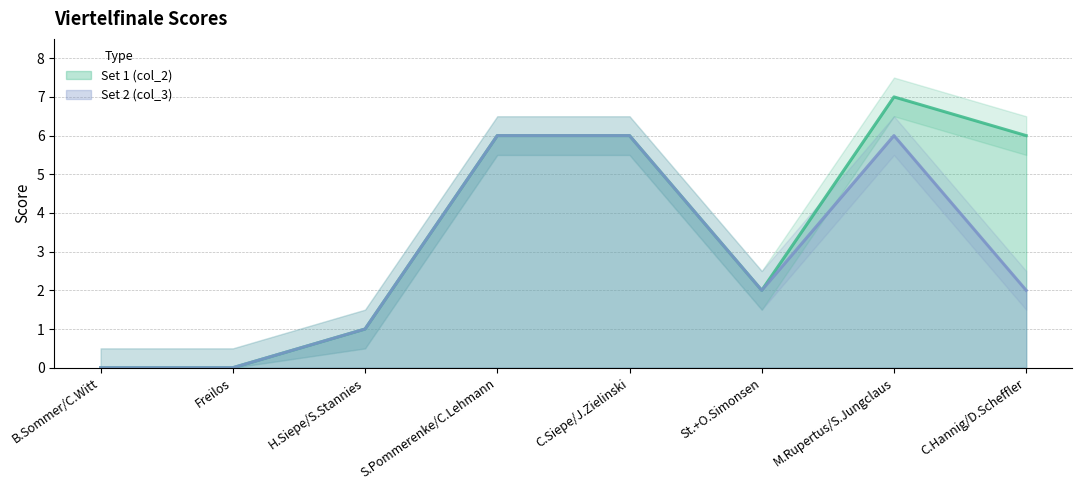

How many lines are shown in the chart?

2